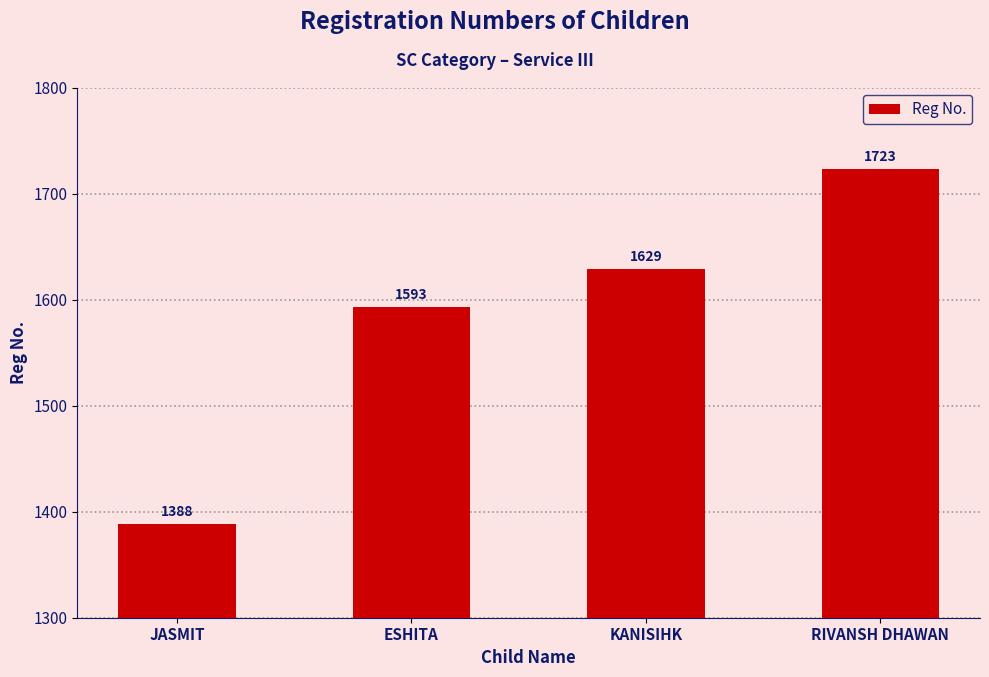

At which label is the value closest to 1555?

ESHITA